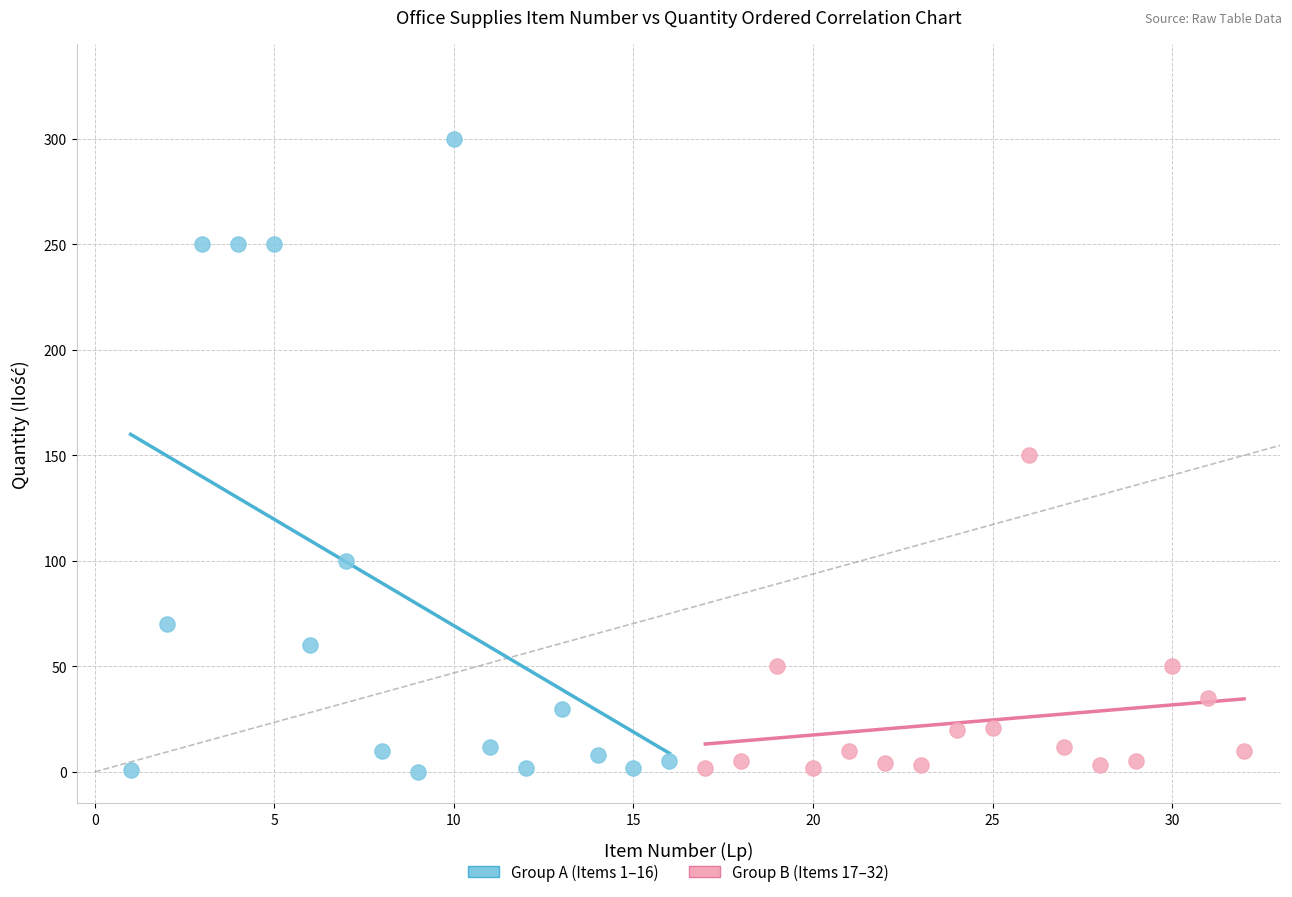

Which series contains the highest Y value?

Group A (Items 1–16)